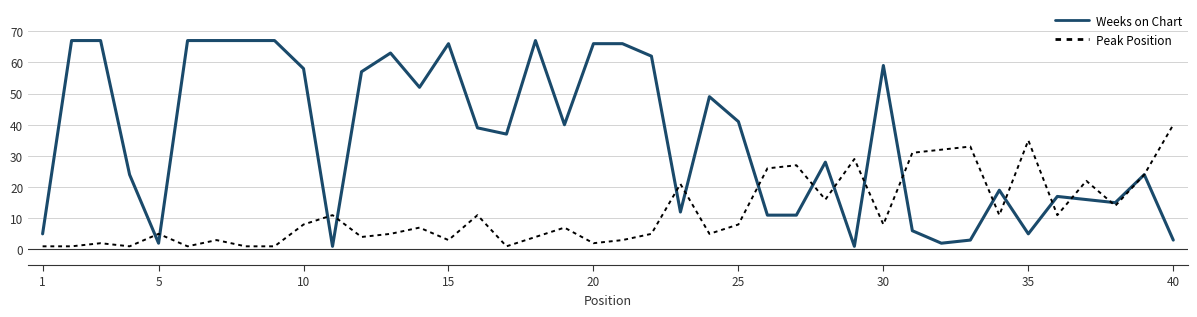

Which series has the largest total across all categories?

Weeks on Chart